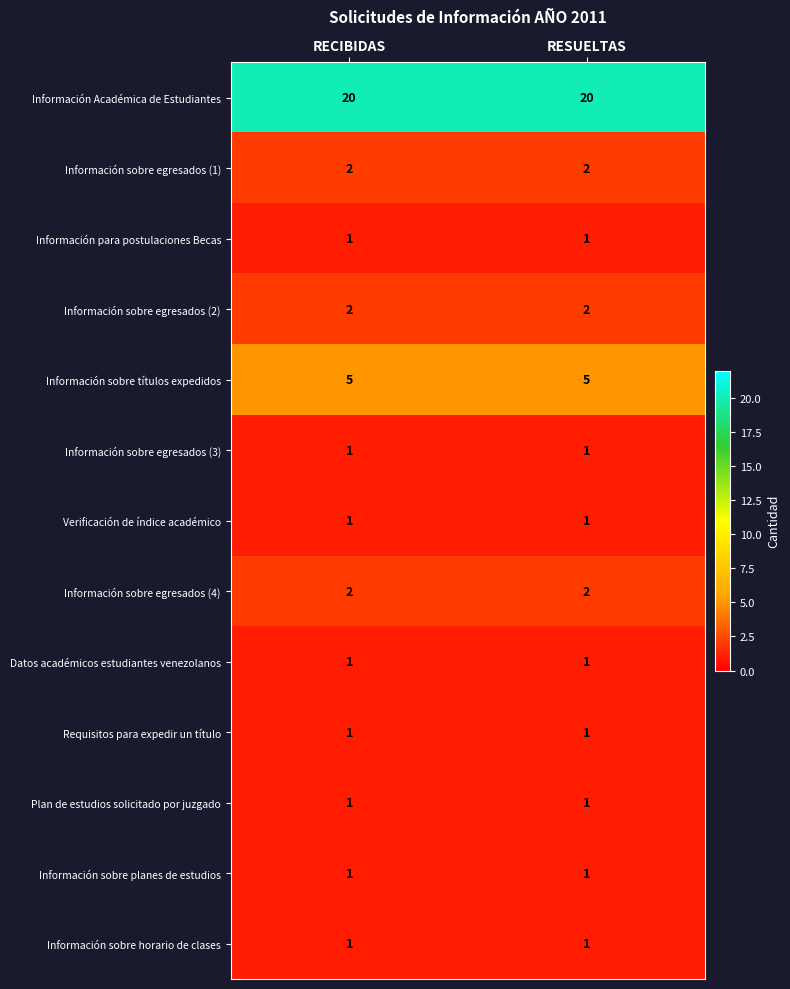

Reading left to right, extract all data points from this chart.

Información Académica de Estudiantes: RECIBIDAS=20	RESUELTAS=20
Información sobre egresados (1): RECIBIDAS=2	RESUELTAS=2
Información para postulaciones Becas: RECIBIDAS=1	RESUELTAS=1
Información sobre egresados (2): RECIBIDAS=2	RESUELTAS=2
Información sobre títulos expedidos: RECIBIDAS=5	RESUELTAS=5
Información sobre egresados (3): RECIBIDAS=1	RESUELTAS=1
Verificación de índice académico: RECIBIDAS=1	RESUELTAS=1
Información sobre egresados (4): RECIBIDAS=2	RESUELTAS=2
Datos académicos estudiantes venezolanos: RECIBIDAS=1	RESUELTAS=1
Requisitos para expedir un título: RECIBIDAS=1	RESUELTAS=1
Plan de estudios solicitado por juzgado: RECIBIDAS=1	RESUELTAS=1
Información sobre planes de estudios: RECIBIDAS=1	RESUELTAS=1
Información sobre horario de clases: RECIBIDAS=1	RESUELTAS=1